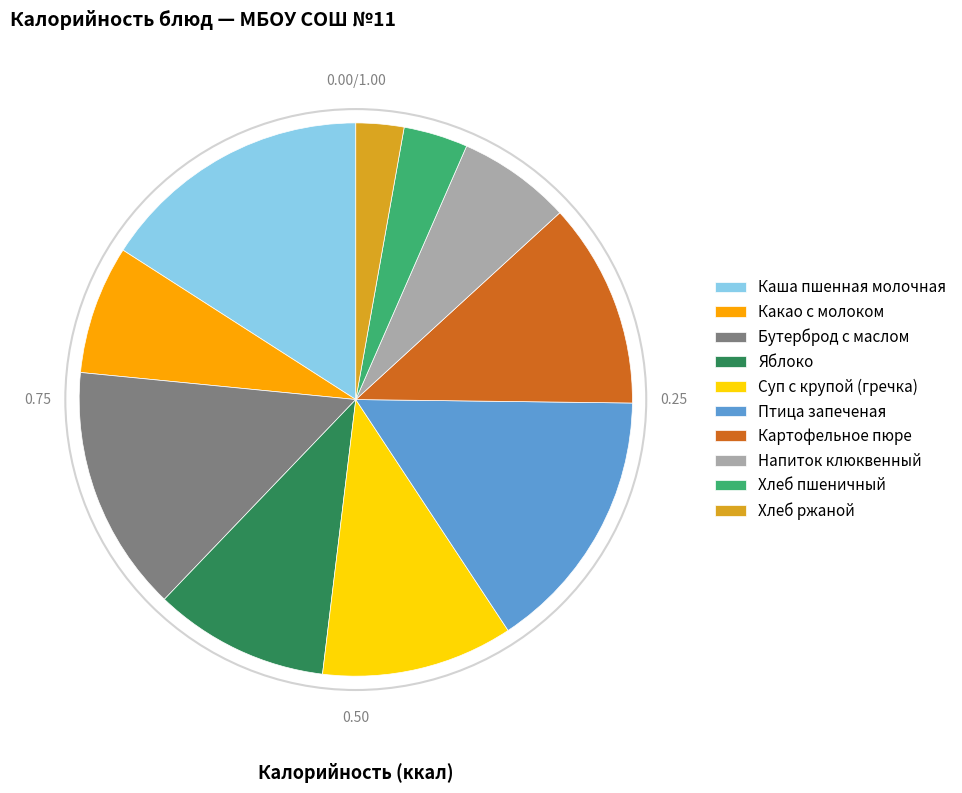

True or false: Какао с молоком accounts for 1% of the total.

False